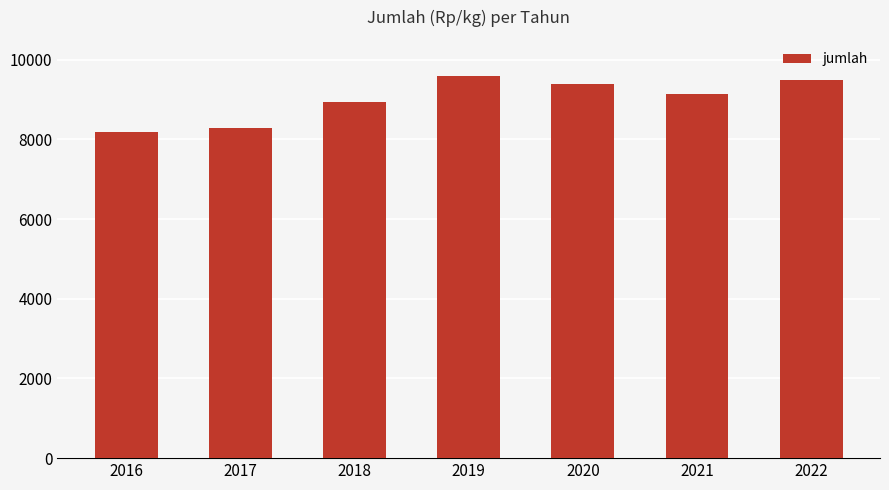

What is the change in value from 2016 to 2019?

+1400